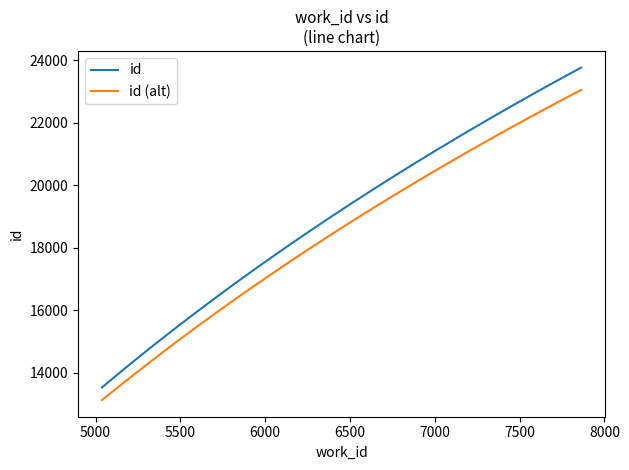

List the series in order of their peak value, lowest first.

id (alt), id